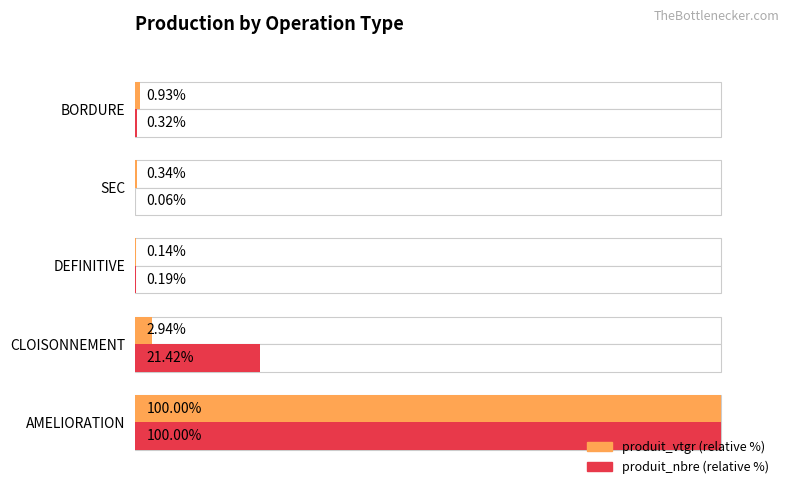

The produit_nbre series shows 0.1 at BORDURE. True or false?

False